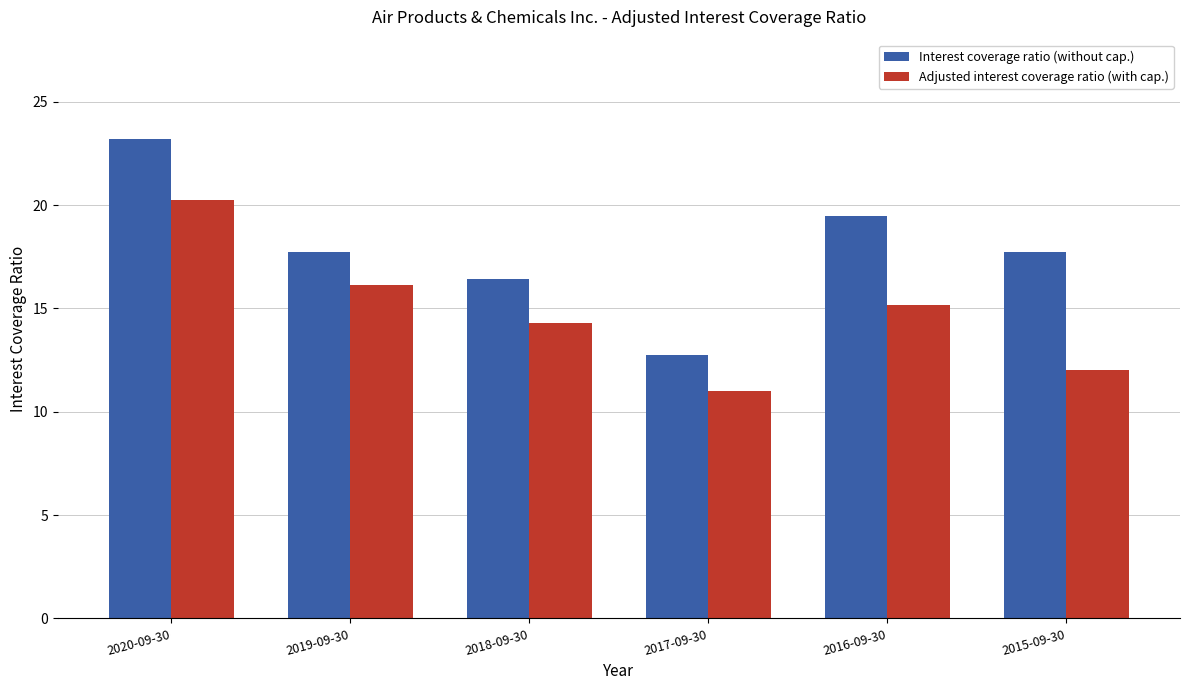

How many groups of bars are there?

6